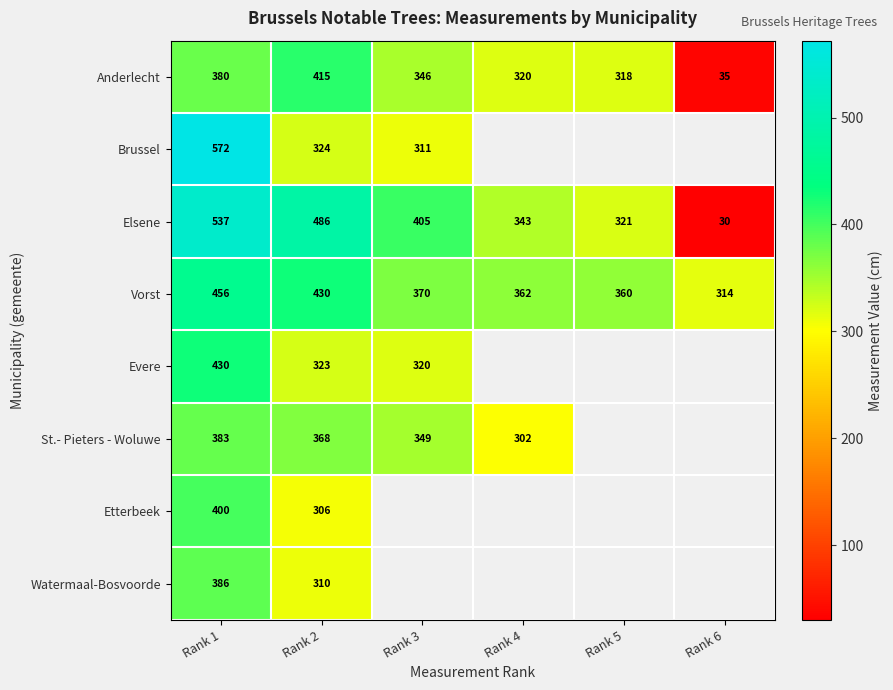

List the labels in order of Vorst value, smallest first.

Rank 6, Rank 5, Rank 4, Rank 3, Rank 2, Rank 1